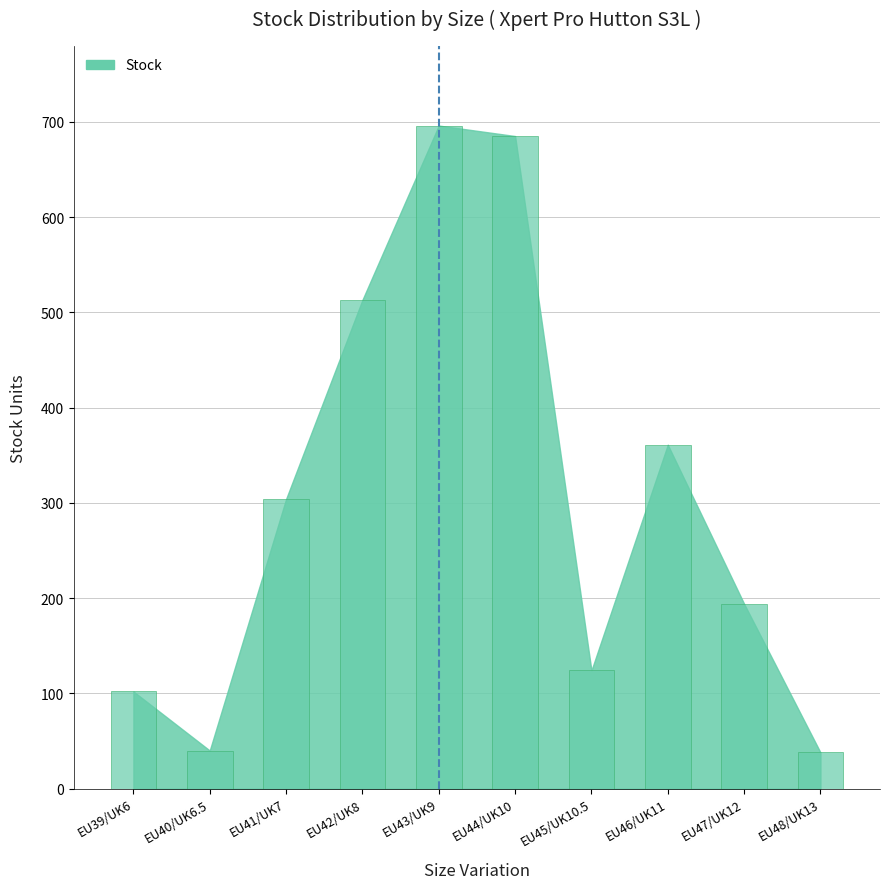

What is the change in value from EU41/UK7 to EU43/UK9?

+392